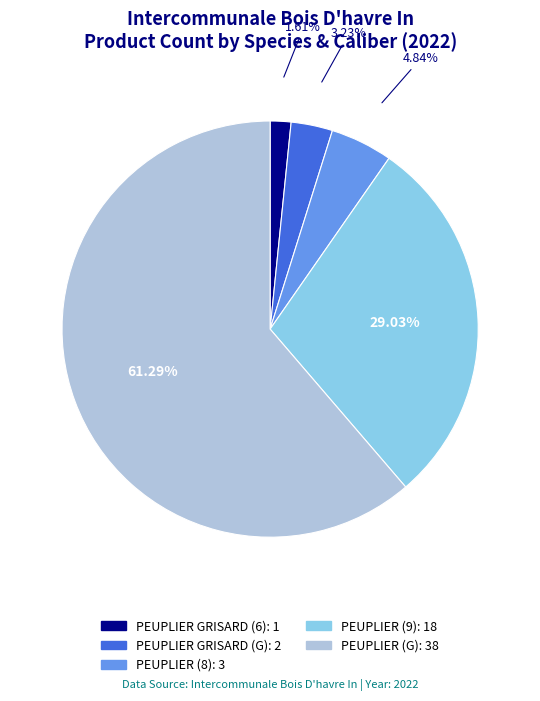

Which slice is the largest?

PEUPLIER (G)